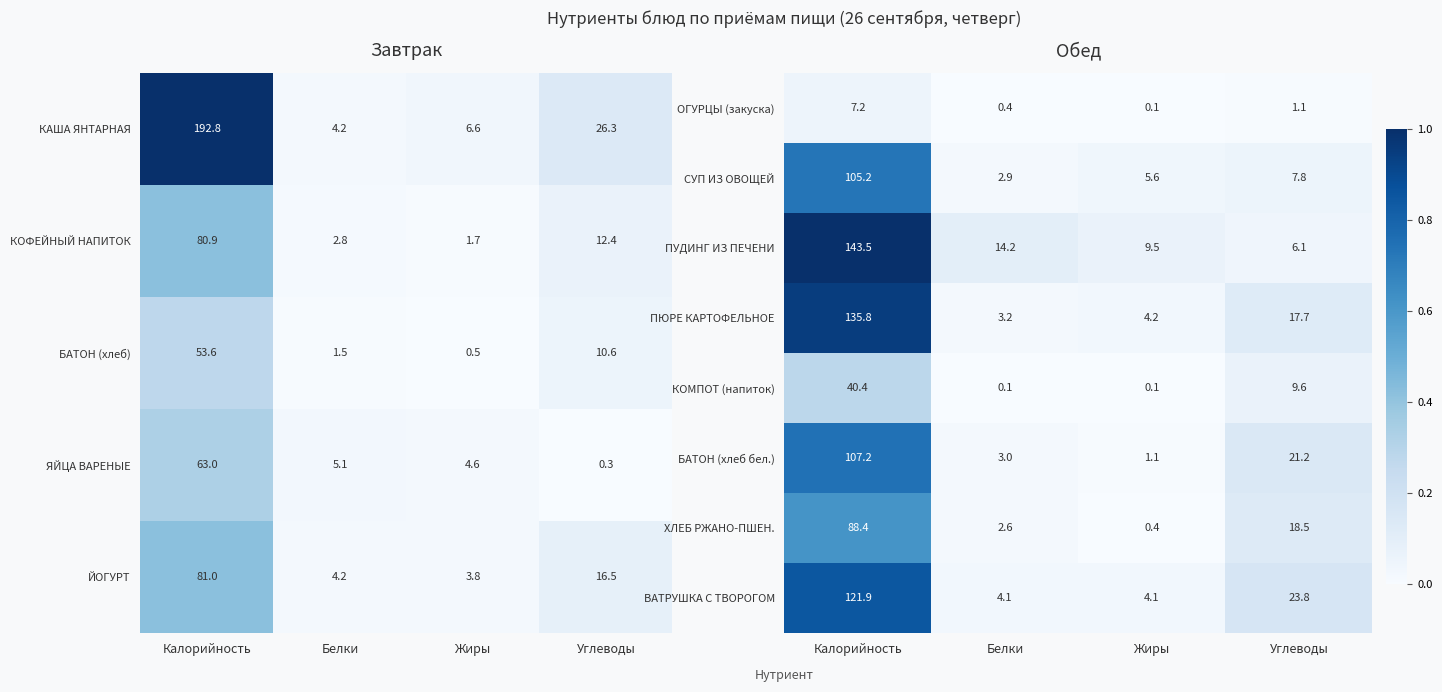

What is the sum of the БАТОН (хлеб бел.) values at Белки and Калорийность?

110.2